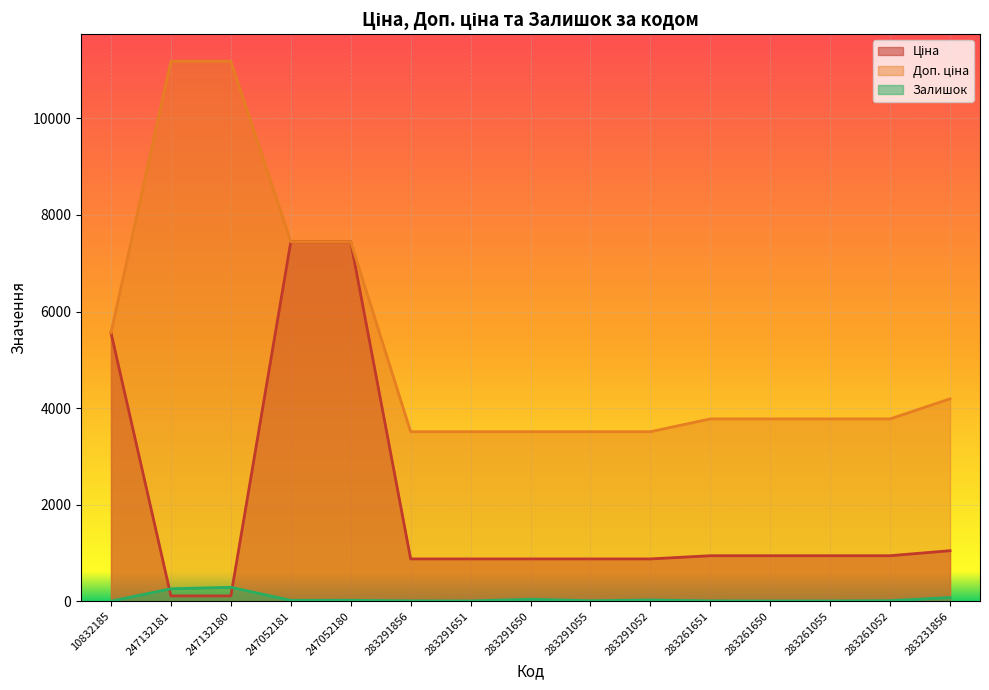

Rank the series by their average value, from highest to lowest.

Доп. ціна, Ціна, Залишок